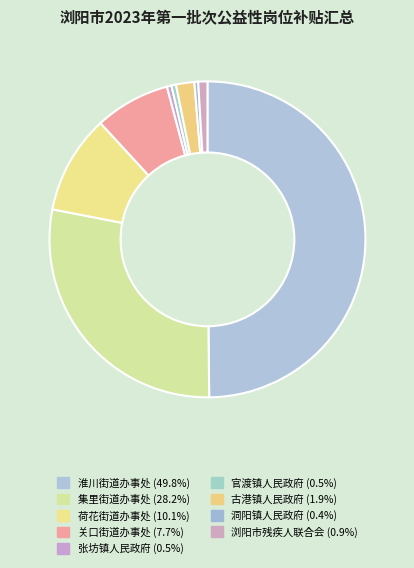

How many slices are in this pie chart?

9